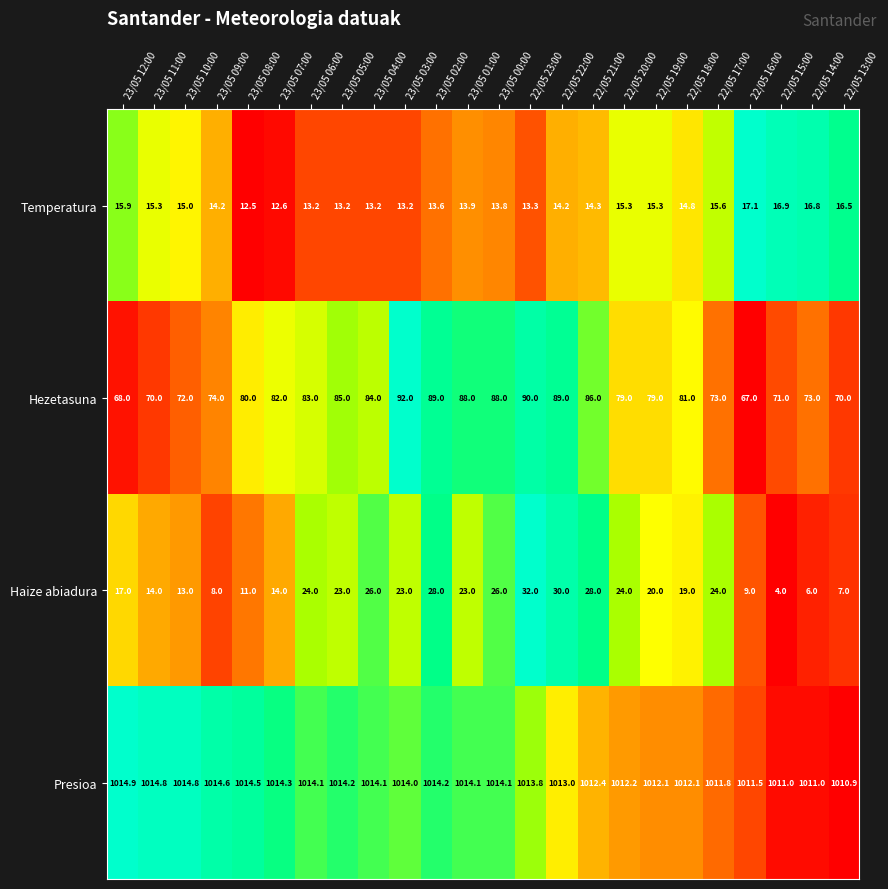

At which category is the sum across all series the highest?

22/05 23:00